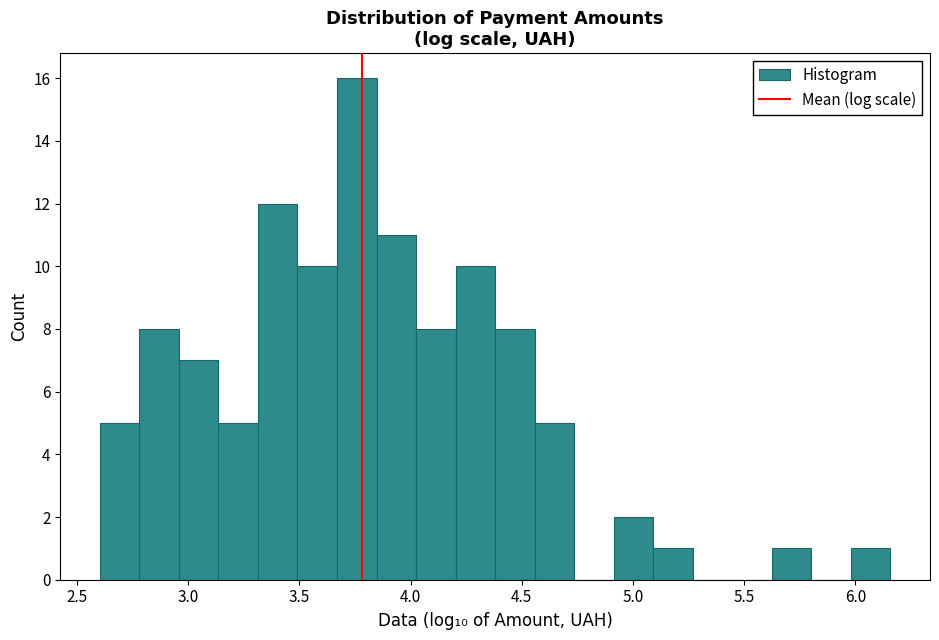

Around what value on the x-axis is the tallest bar? Give the approximate position of its centre, as read against the axis.

3.75